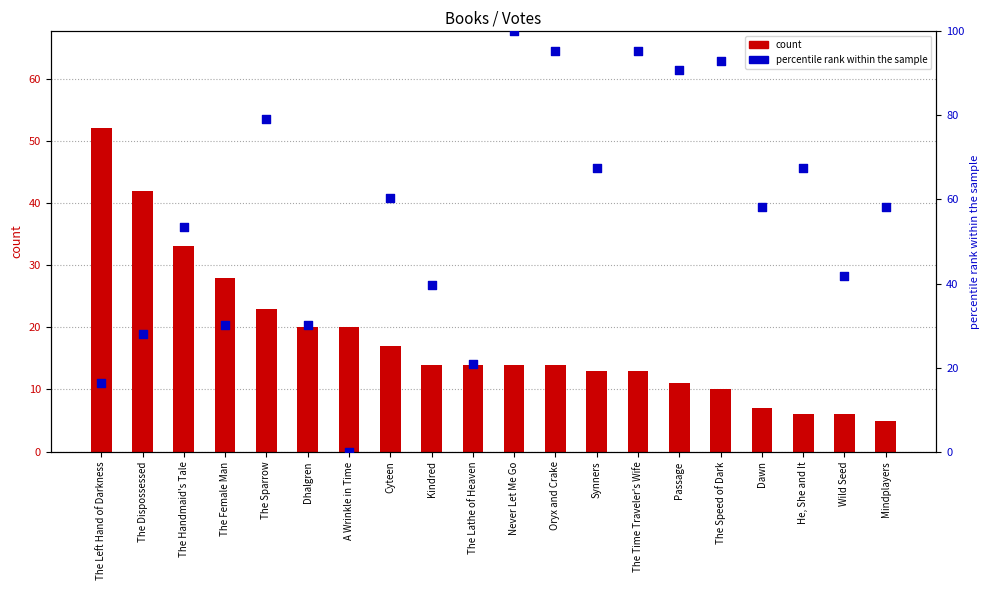

Which series reaches the maximum Y coordinate?

percentile rank within the sample